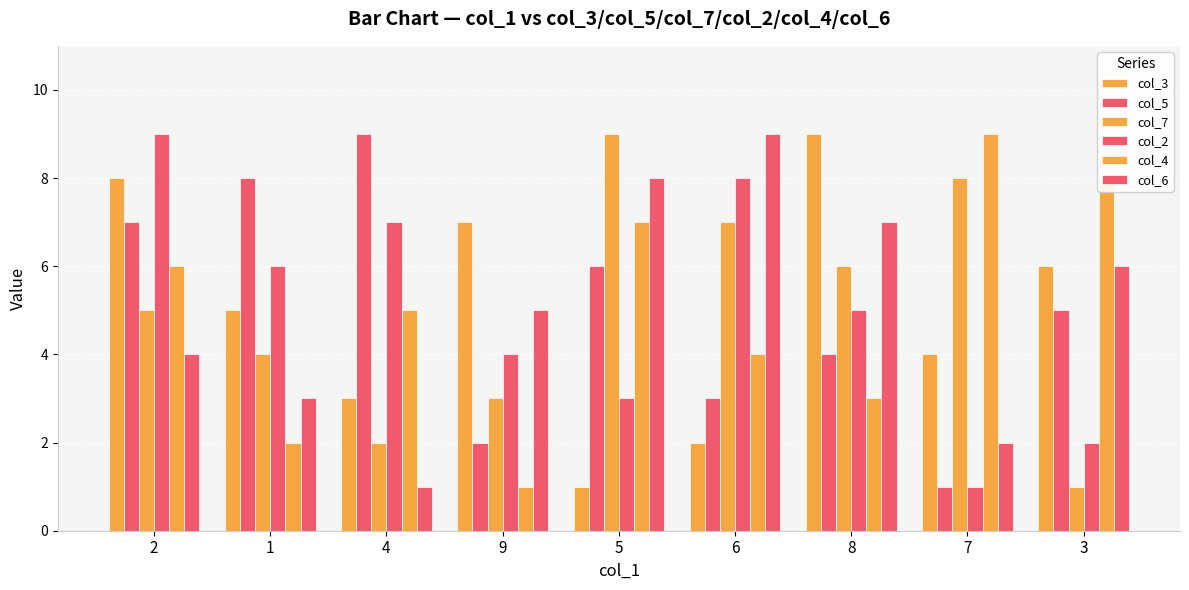

What is the spread (max minus min) of values at 9?

6